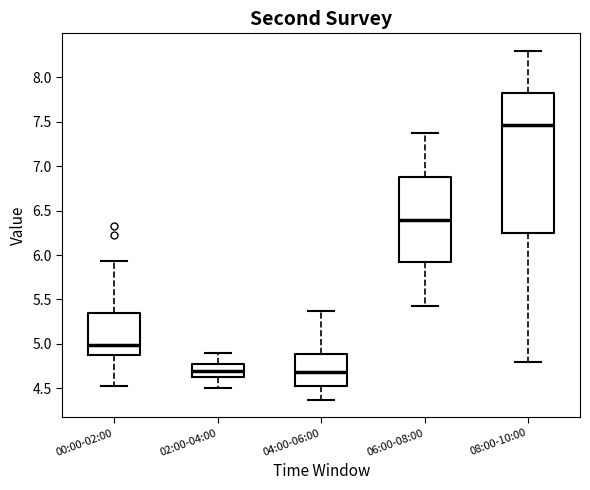

Reading left to right, transcribe this box plot: for each box, give where its median line is, the range the box spans, and where its two whiskers end, as read against the y-axis. The values are not printed on the chart, so give them approximately, as read against the axis.

00:00-02:00: median 5.00, box 4.85 to 5.35, whiskers 4.55 to 5.95
02:00-04:00: median 4.70, box 4.65 to 4.75, whiskers 4.50 to 4.90
04:00-06:00: median 4.70, box 4.55 to 4.90, whiskers 4.35 to 5.35
06:00-08:00: median 6.40, box 5.90 to 6.90, whiskers 5.45 to 7.35
08:00-10:00: median 7.45, box 6.25 to 7.80, whiskers 4.80 to 8.30